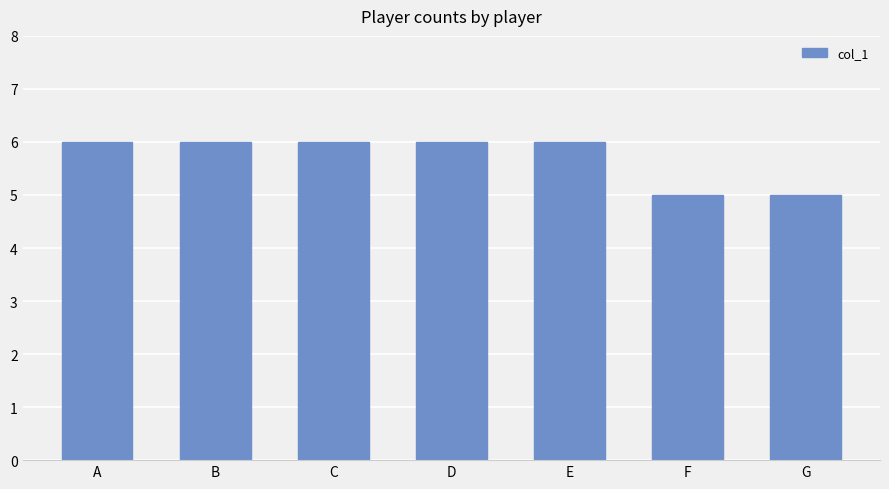

What is the maximum value shown in the chart?

6